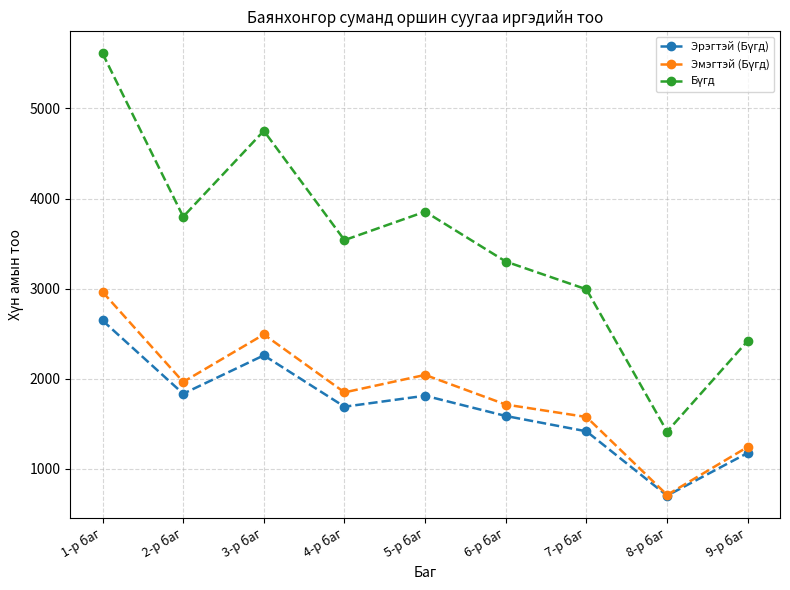

What is the total value across all series at 2-р баг?

7598